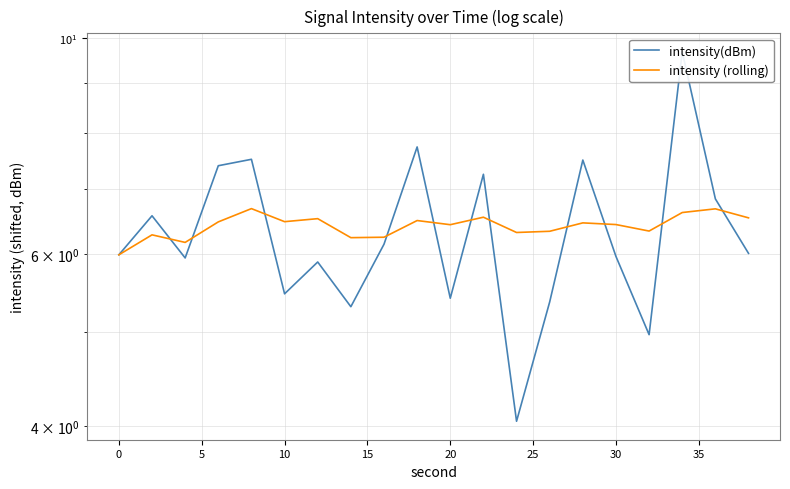

Does the chart have visible grid lines?

Yes